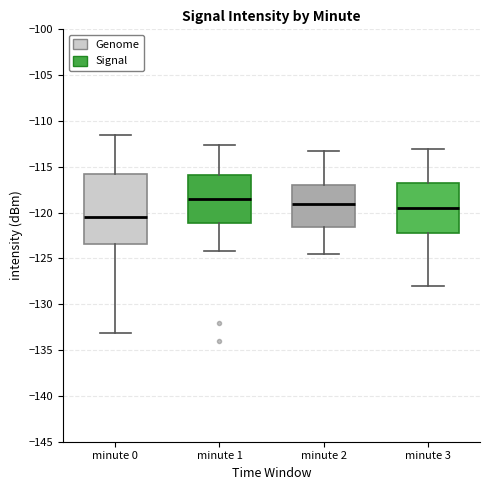

Reading left to right, read every box against the y-axis: the position of its median line, the range the box covers, and the ends of its whiskers. The values are not printed on the chart, so give them approximately, as read against the axis.

minute 0: median -120.5, box -123.5 to -116.0, whiskers -133.0 to -111.5
minute 1: median -118.5, box -121.0 to -116.0, whiskers -124.0 to -112.5
minute 2: median -119.0, box -121.5 to -117.0, whiskers -124.5 to -113.0
minute 3: median -119.5, box -122.0 to -117.0, whiskers -128.0 to -113.0